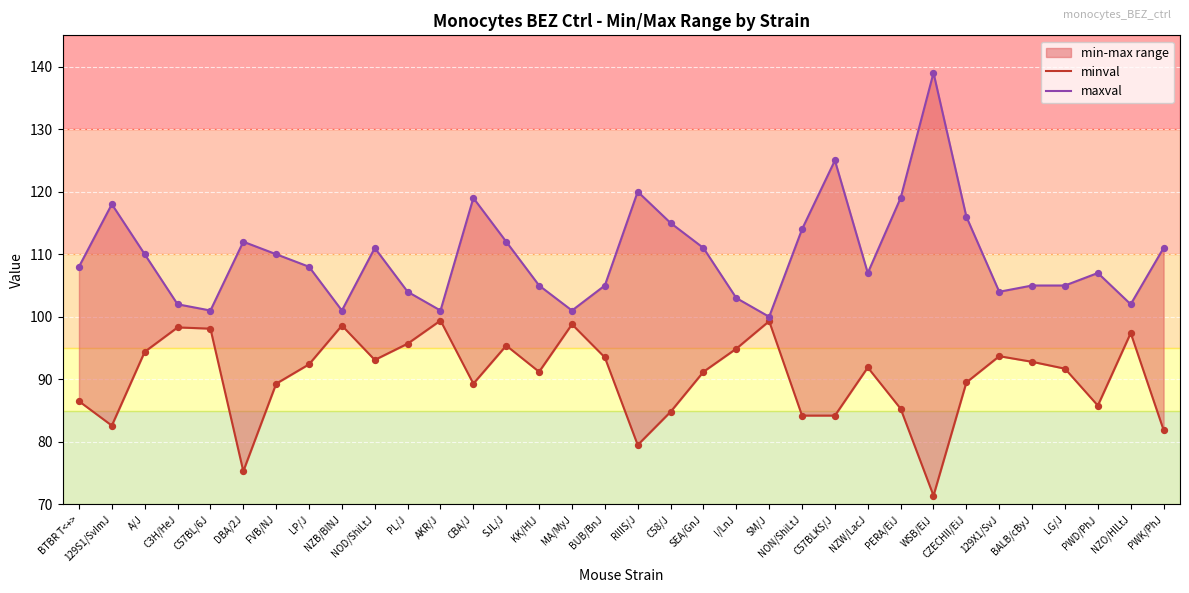

Which series contains the highest Y value?

maxval